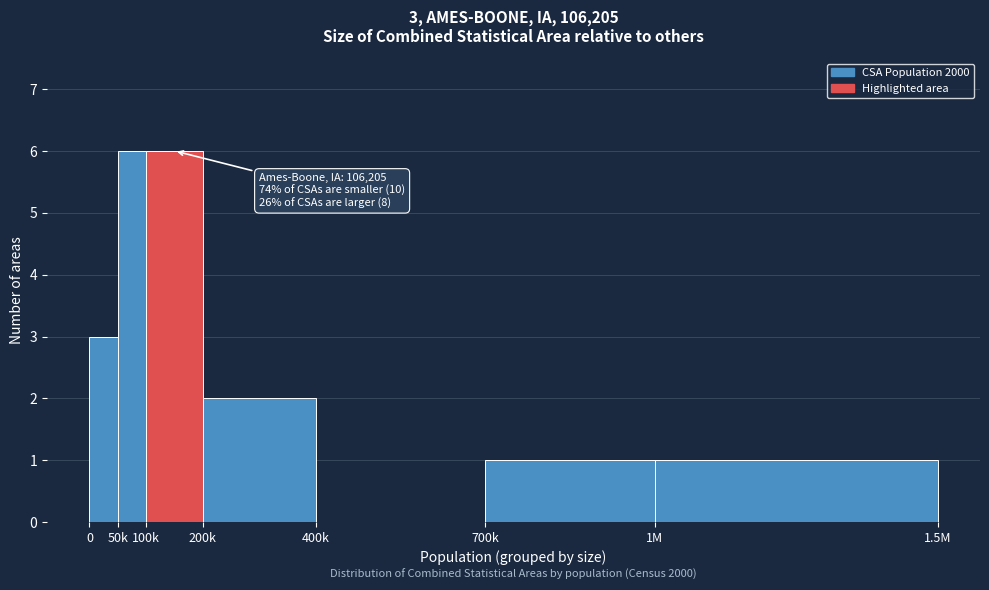

Reading right to left, list all the values displayed in this chart.

1M=1	700k=1	400k=0	200k=2	100k=6	50k=6	0=3